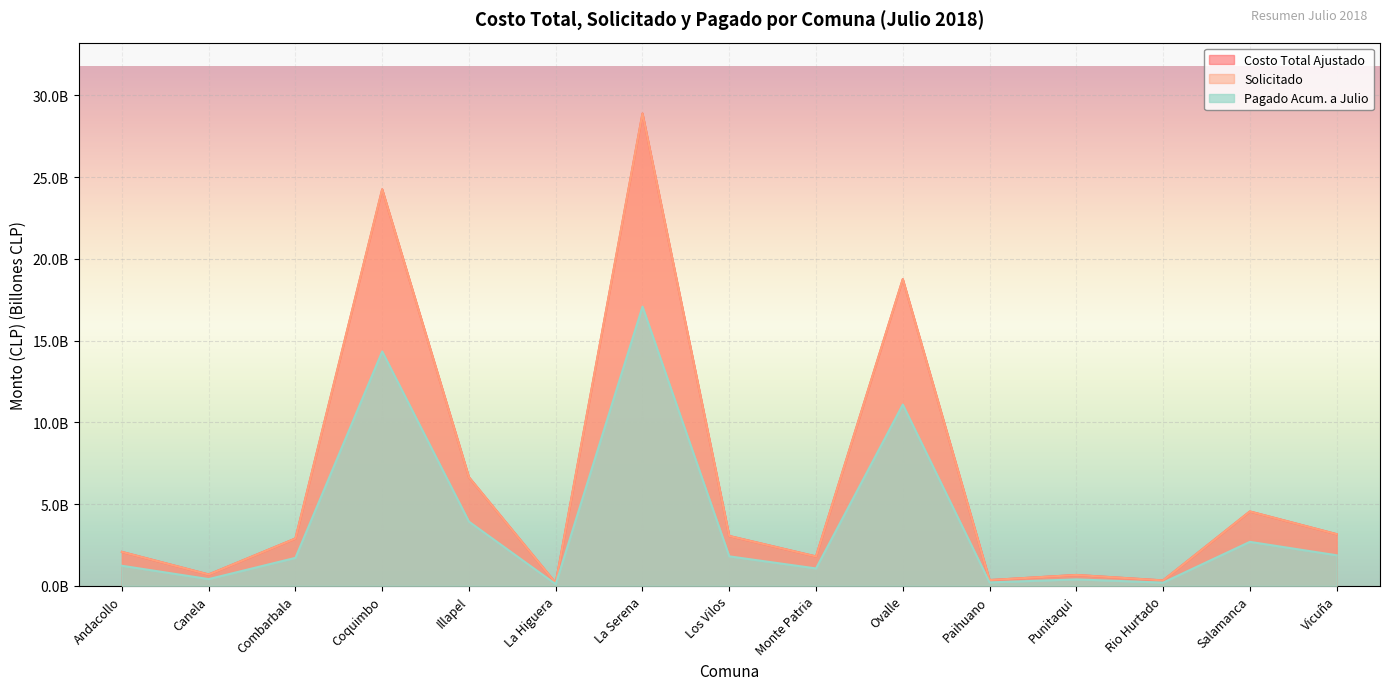

What is the difference between the maximum and second lowest values in the Costo Total Ajustado series?

28.6